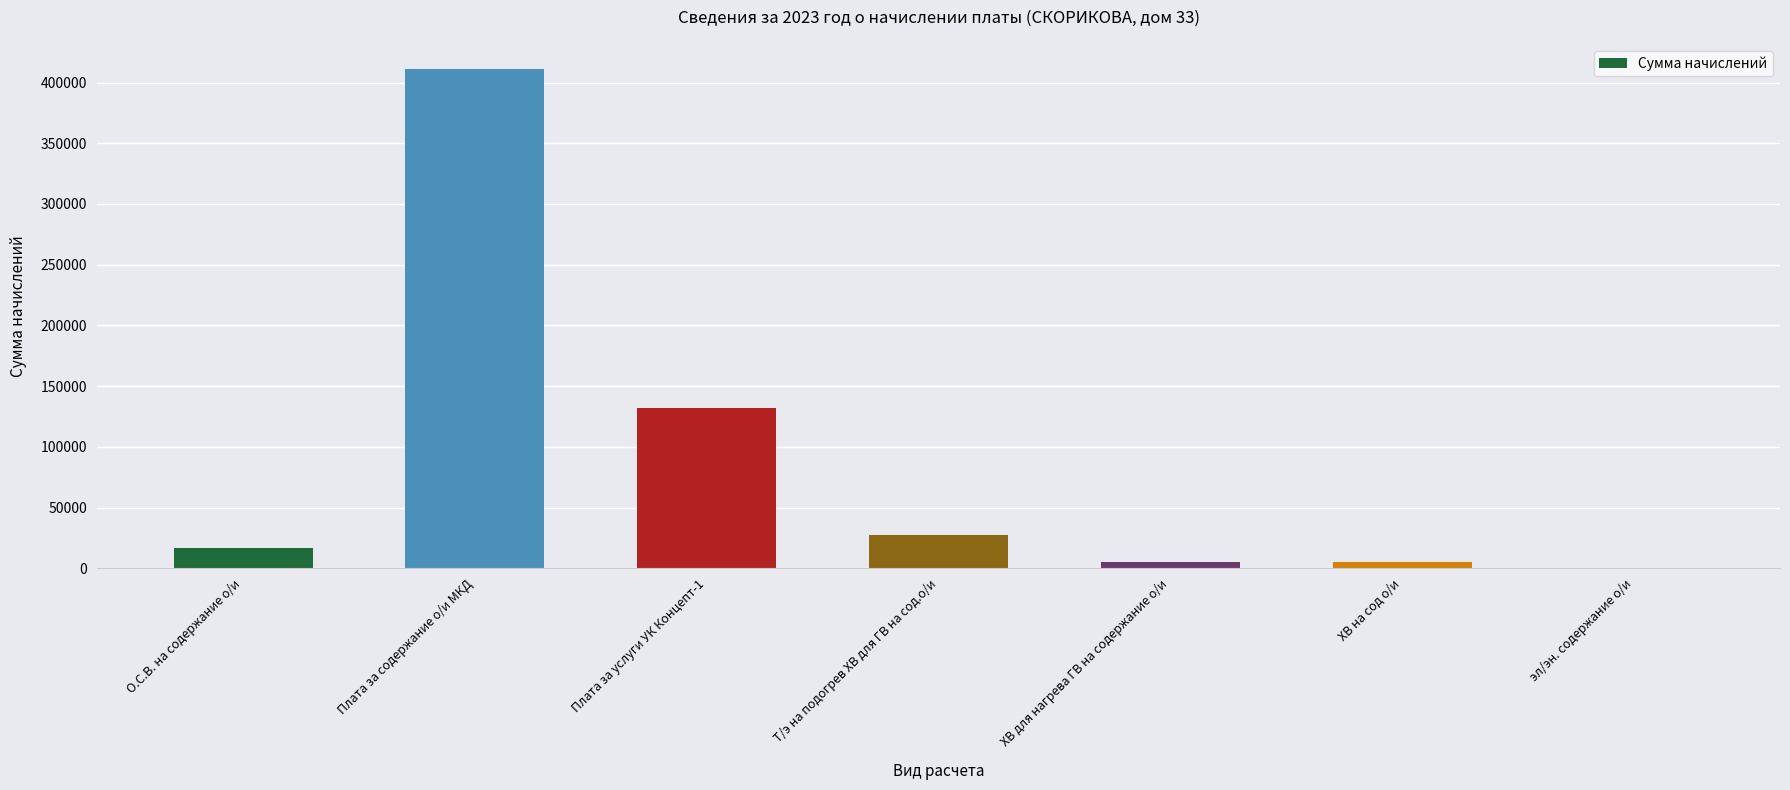

Reading left to right, transcribe all the data shown in this chart.

16683.8	411333.0	131710.9	27623.0	5301.0	5301.0	0.0